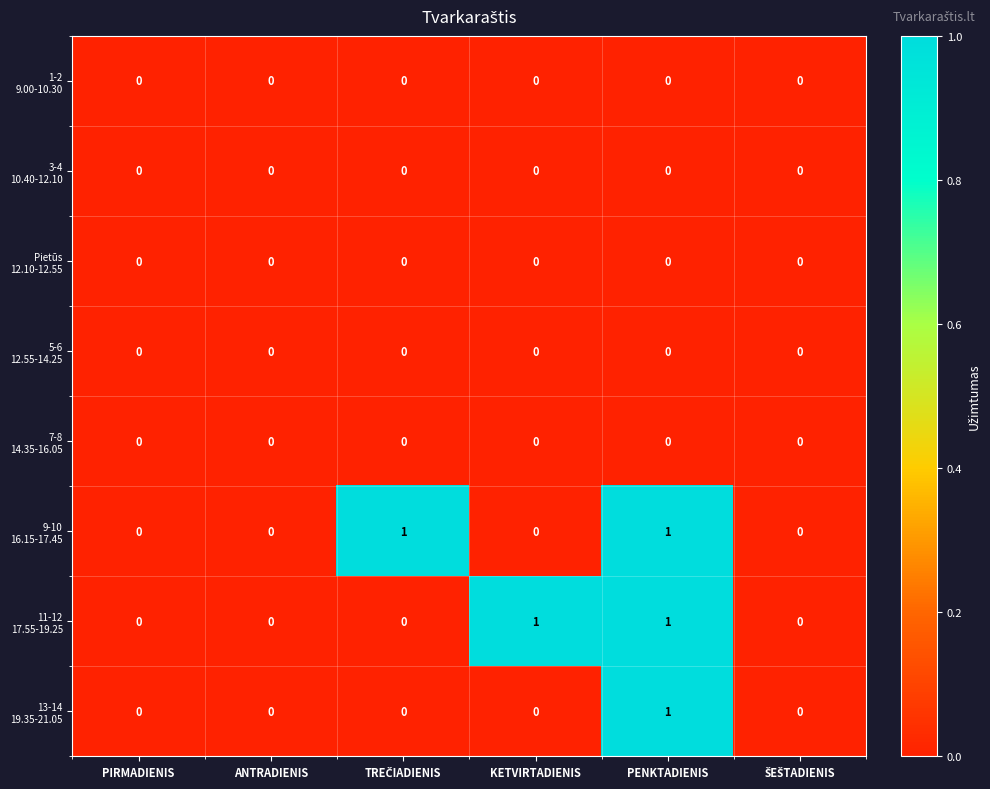

At which category is the sum across all series the highest?

PENKTADIENIS